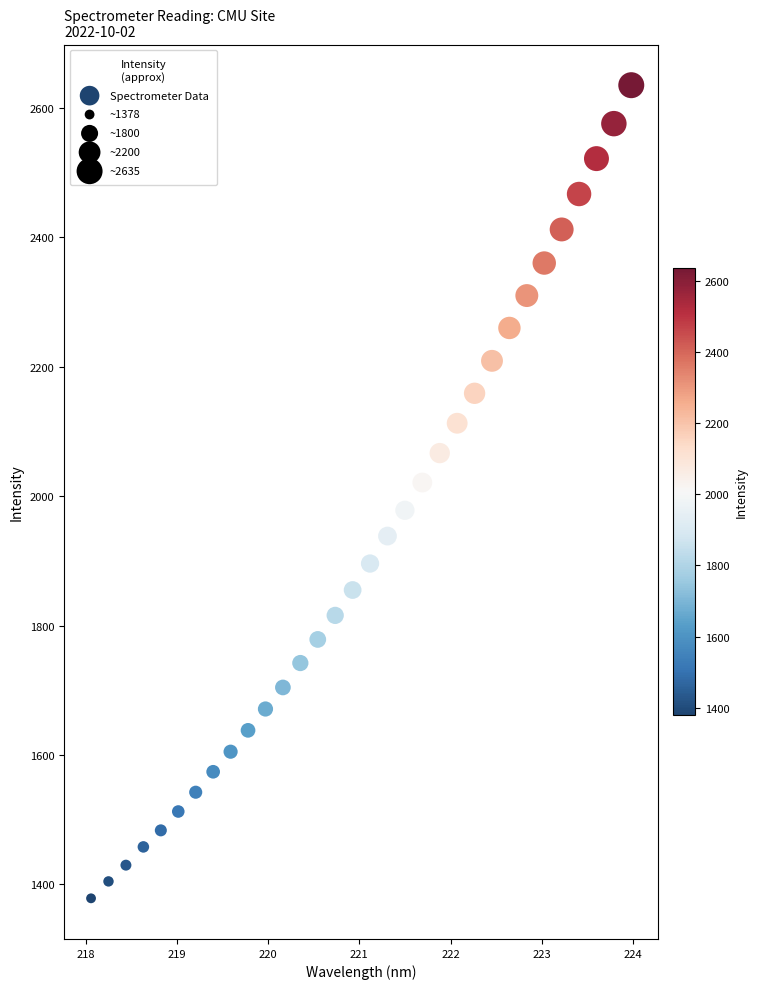

What is the range of X values (max minus min)?

5.9